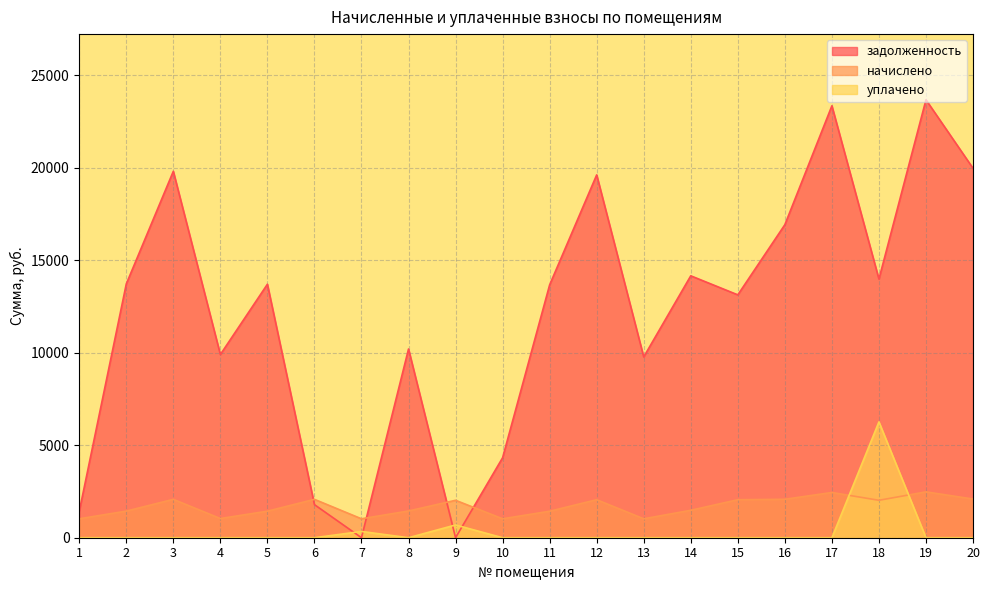

How many series are shown in this chart?

3